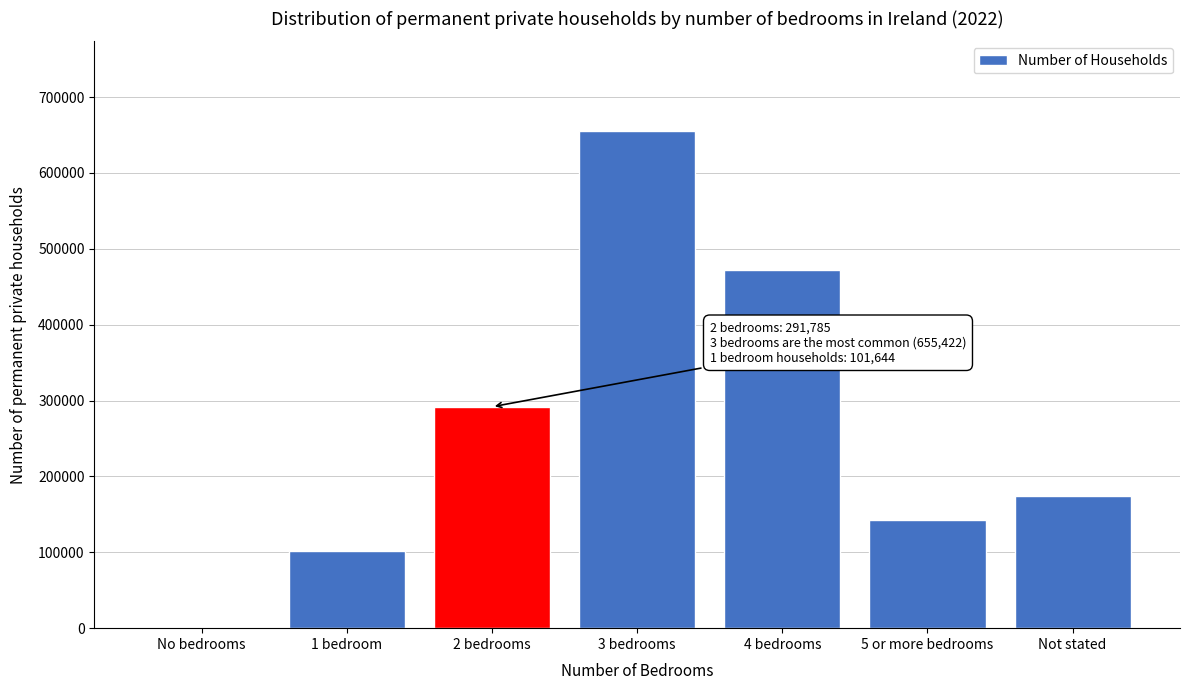

Reading left to right, list all the values displayed in this chart.

No bedrooms=57	1 bedroom=101644	2 bedrooms=291785	3 bedrooms=655422	4 bedrooms=471449	5 or more bedrooms=142445	Not stated=173926